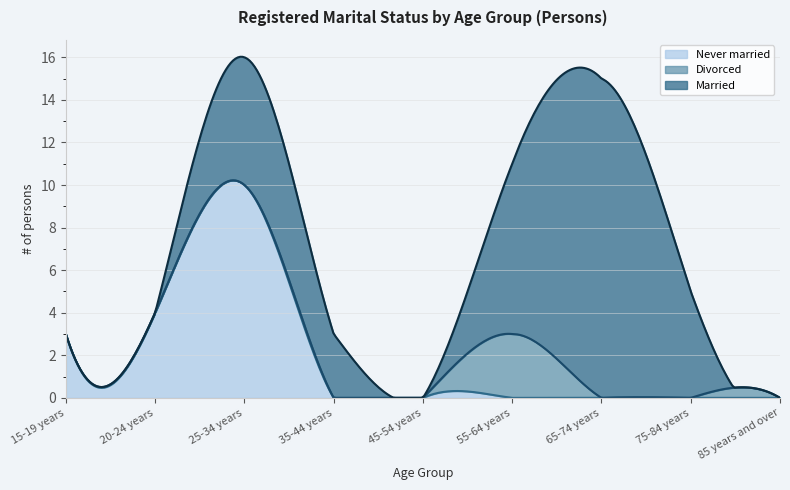

Reading left to right, transcribe all the data shown in this chart.

Married: 0	0	6	3	0	8	15	5	0
Divorced: 0	0	0	0	0	3	0	0	0
Never married: 3	4	10	0	0	0	0	0	0